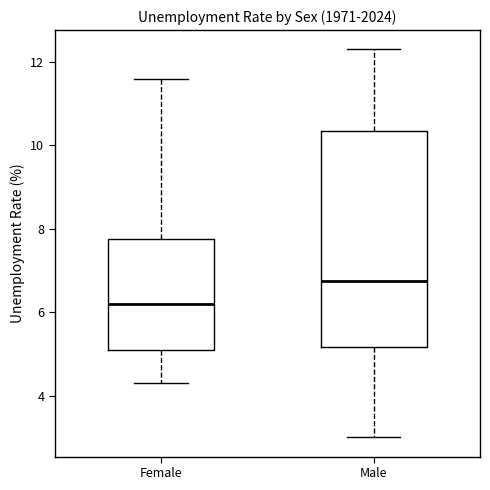

Reading left to right, transcribe this box plot: for each box, give where its median line is, the range the box spans, and where its two whiskers end, as read against the y-axis. The values are not printed on the chart, so give them approximately, as read against the axis.

Female: median 6.2, box 5.2 to 7.8, whiskers 4.4 to 11.6
Male: median 6.8, box 5.2 to 10.4, whiskers 3.0 to 12.4